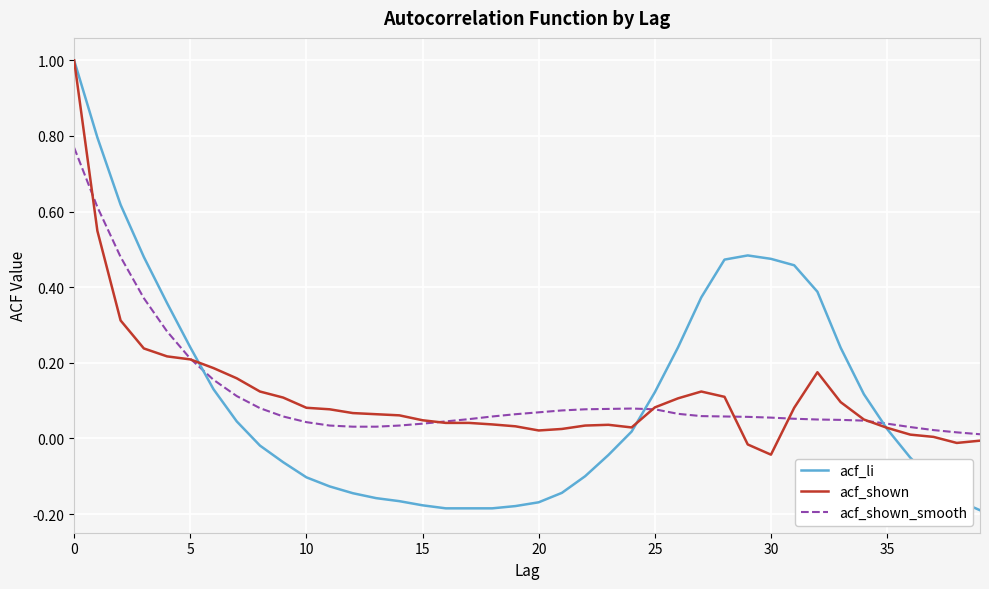

Which series has the widest spread of values?

acf_li